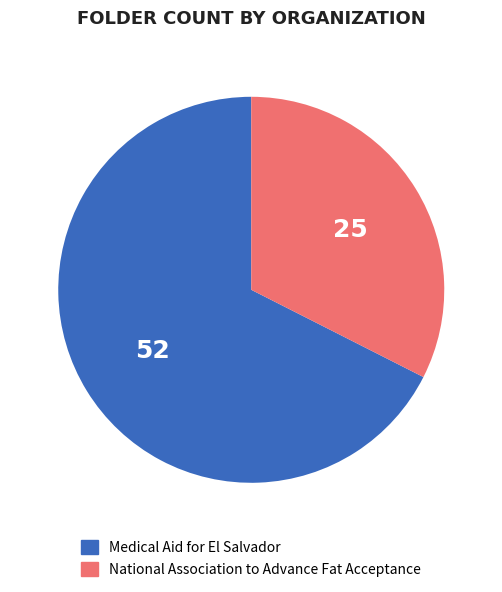

Is the sum of Medical Aid for El Salvador and National Association to Advance Fat Acceptance greater than half?

Yes